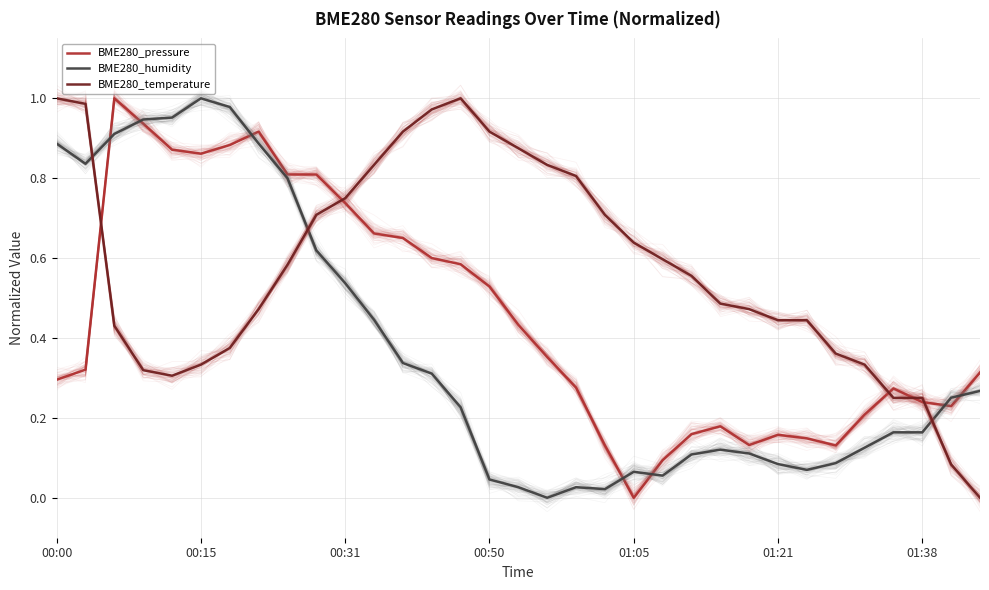

Rank the series by their maximum value, from lowest to highest.

BME280_pressure, BME280_humidity, BME280_temperature